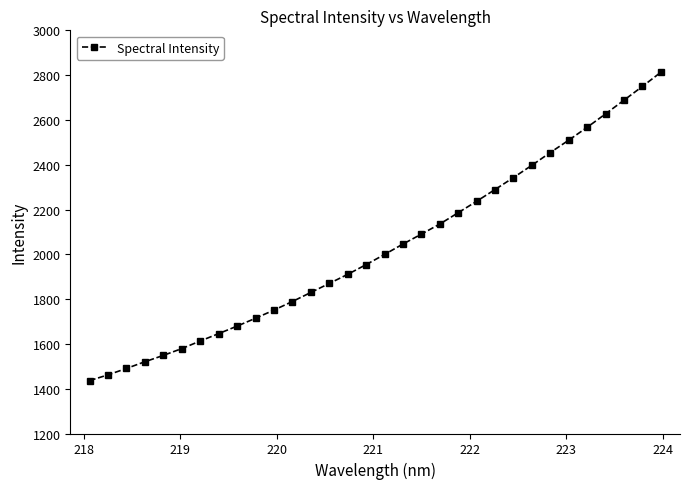

Reading left to right, list all the values displayed in this chart.

1436.1	1461.9	1490.4	1520.4	1548.7	1579.1	1612.9	1646.0	1679.4	1714.6	1751.1	1789.3	1829.7	1869.9	1910.5	1954.0	1999.4	2045.8	2090.1	2135.2	2185.8	2236.8	2289.3	2342.6	2397.5	2454.3	2509.5	2566.9	2626.9	2687.9	2749.3	2812.3